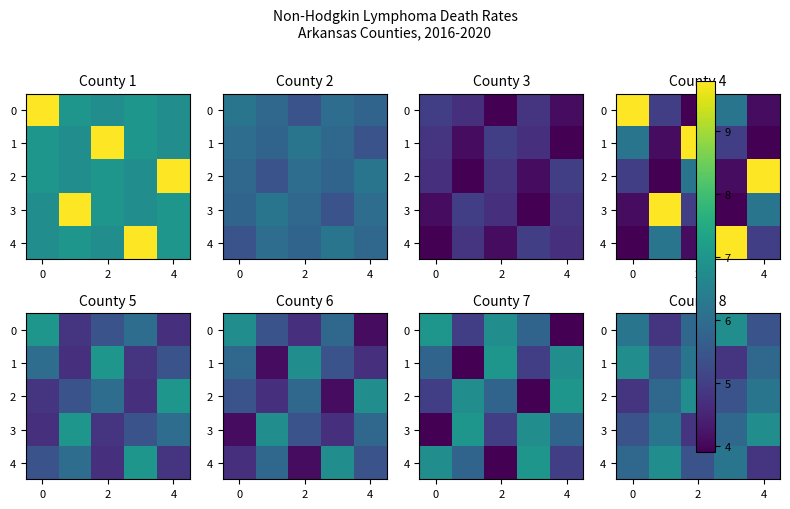

What is the average value of the 2 series?

5.8